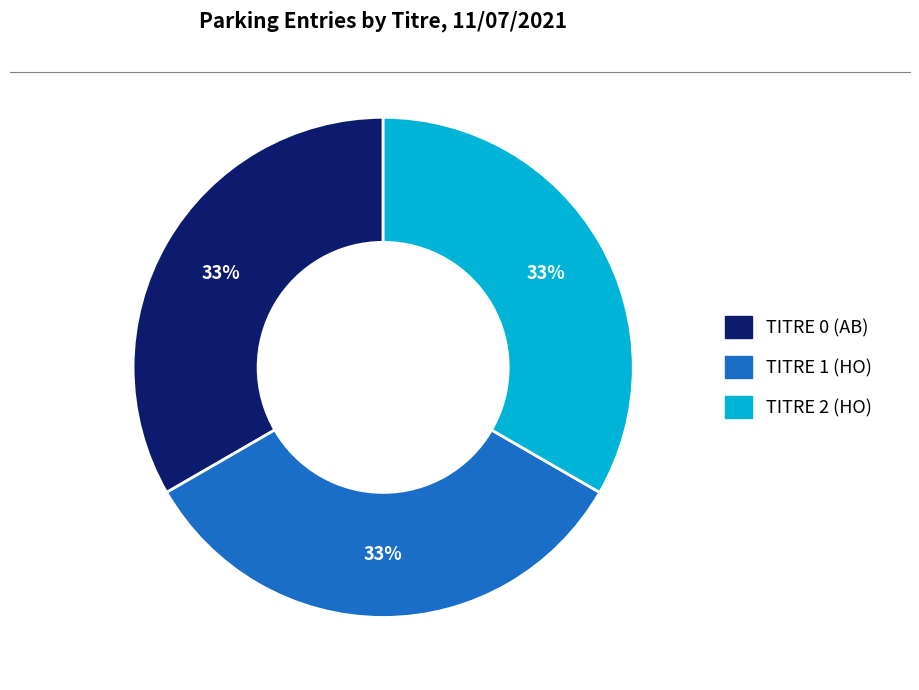

What percentage is the TITRE 1 (HO) slice, to the nearest percent?

33%